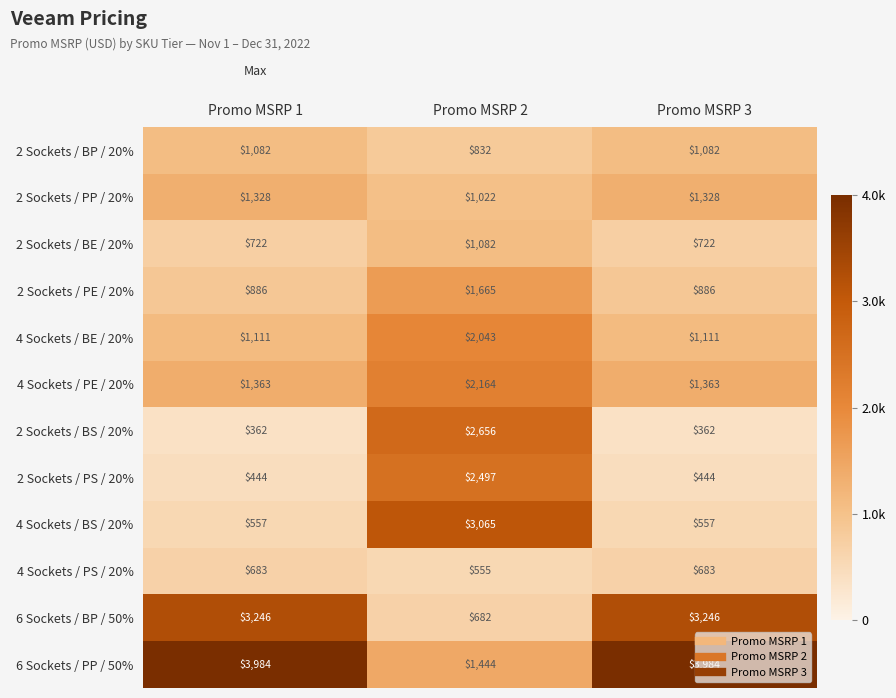

What is the lowest value of the 6 Sockets / BP / 50% series?

682